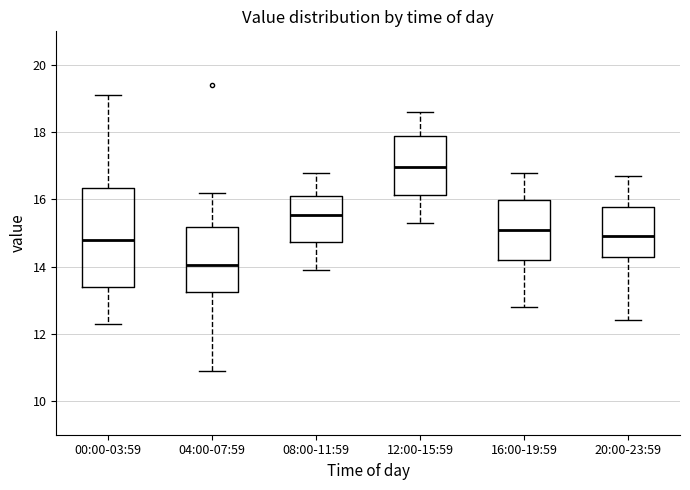

Reading left to right, read every box against the y-axis: the position of its median line, the range the box covers, and the ends of its whiskers. The values are not printed on the chart, so give them approximately, as read against the axis.

00:00-03:59: median 14.8, box 13.4 to 16.4, whiskers 12.4 to 19.2
04:00-07:59: median 14.0, box 13.2 to 15.2, whiskers 11.0 to 16.2
08:00-11:59: median 15.6, box 14.8 to 16.2, whiskers 14.0 to 16.8
12:00-15:59: median 17.0, box 16.2 to 17.8, whiskers 15.4 to 18.6
16:00-19:59: median 15.2, box 14.2 to 16.0, whiskers 12.8 to 16.8
20:00-23:59: median 15.0, box 14.4 to 15.8, whiskers 12.4 to 16.8